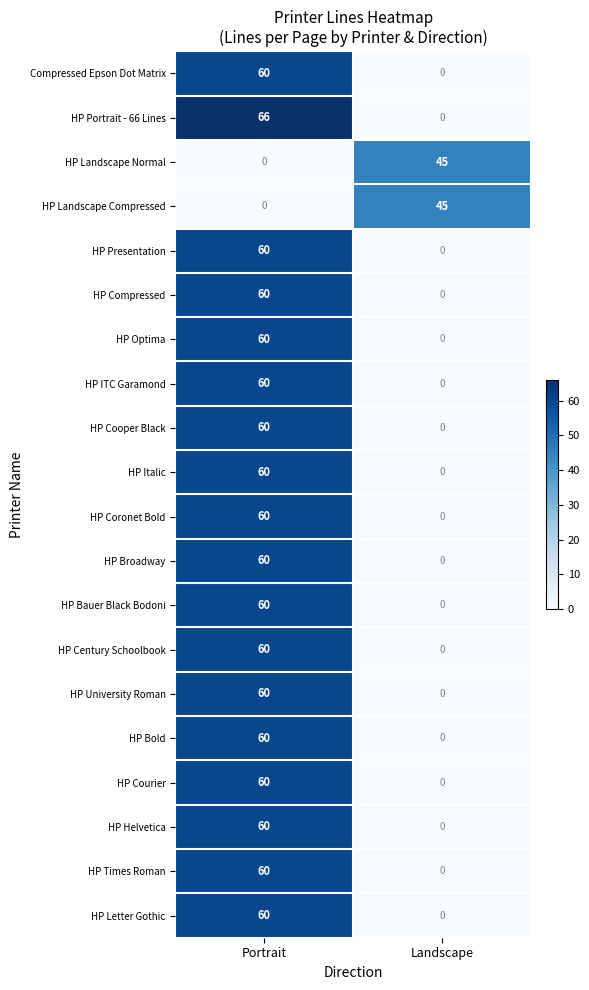

Read the HP Courier value at Portrait, to the nearest 5.

60